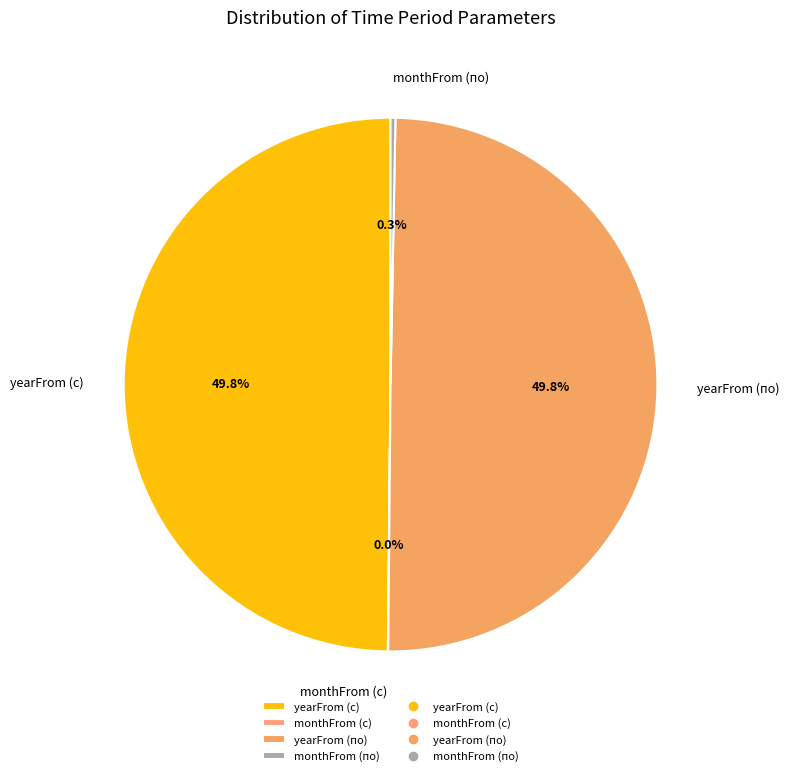

Approximately how many times larger is the value at yearFrom (по) compared to monthFrom (по)?

168.1